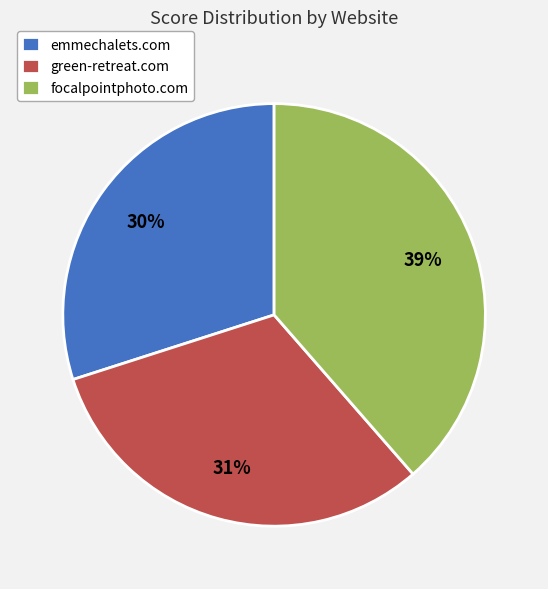

What is the smallest slice in the pie chart?

emmechalets.com